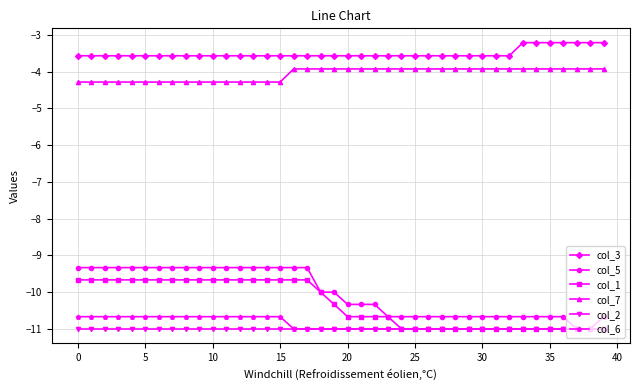

True or false: col_3 and col_1 intersect in this chart.

False